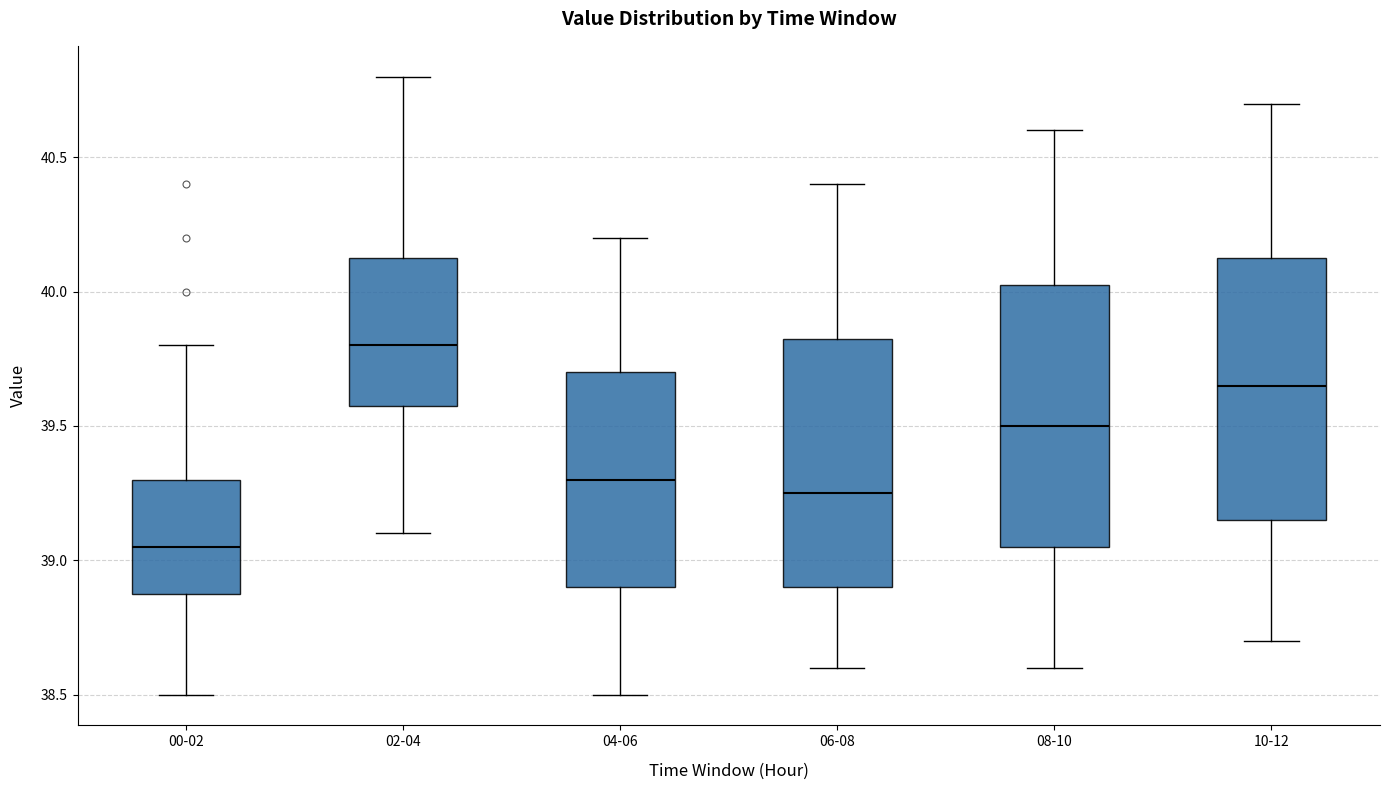

Which box has the lowest median line?

00-02